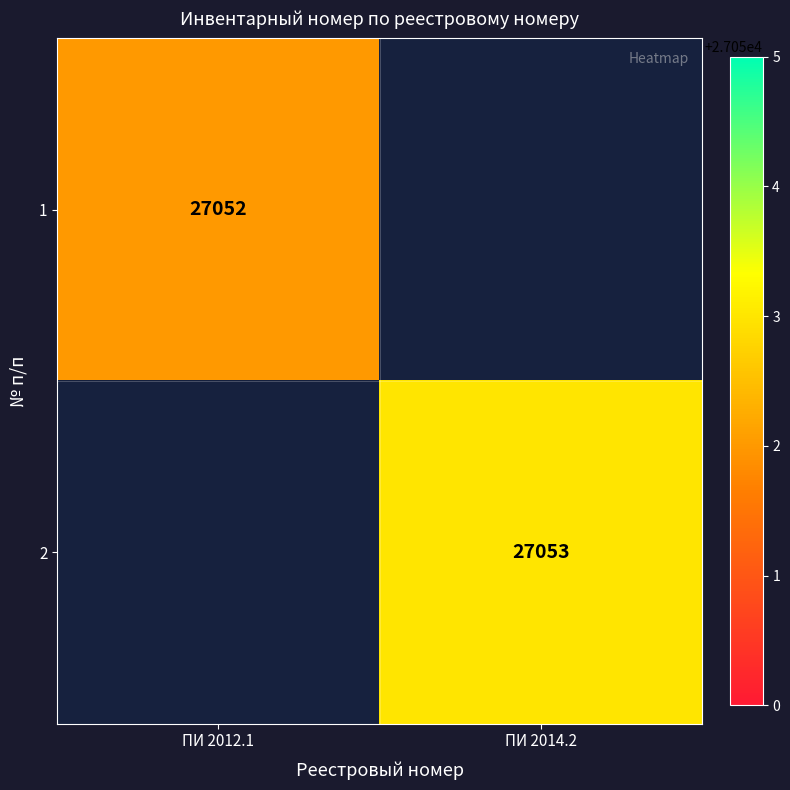

What is the smallest value displayed?

27052.0